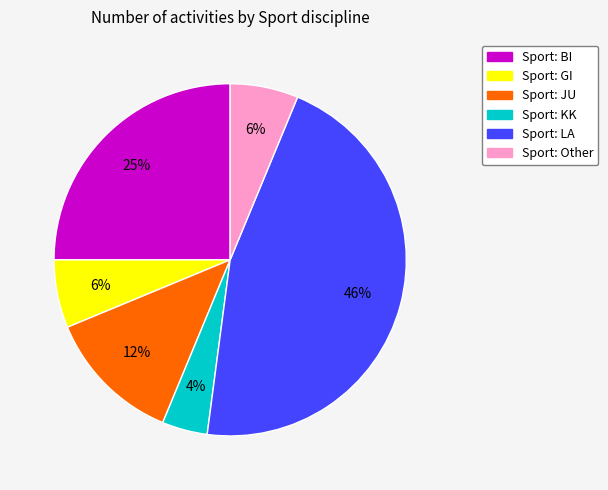

To the nearest percent, what is the average slice percentage?

17%